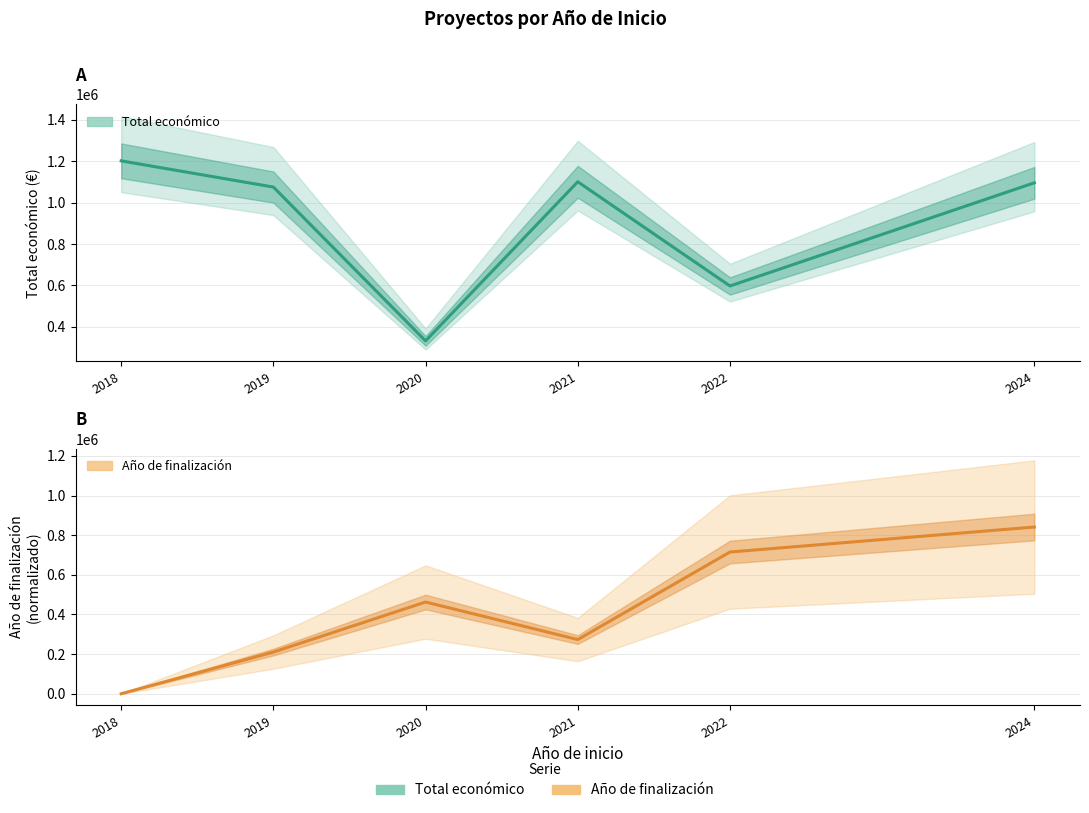

What is the average value of the Total económico series?

900124.7